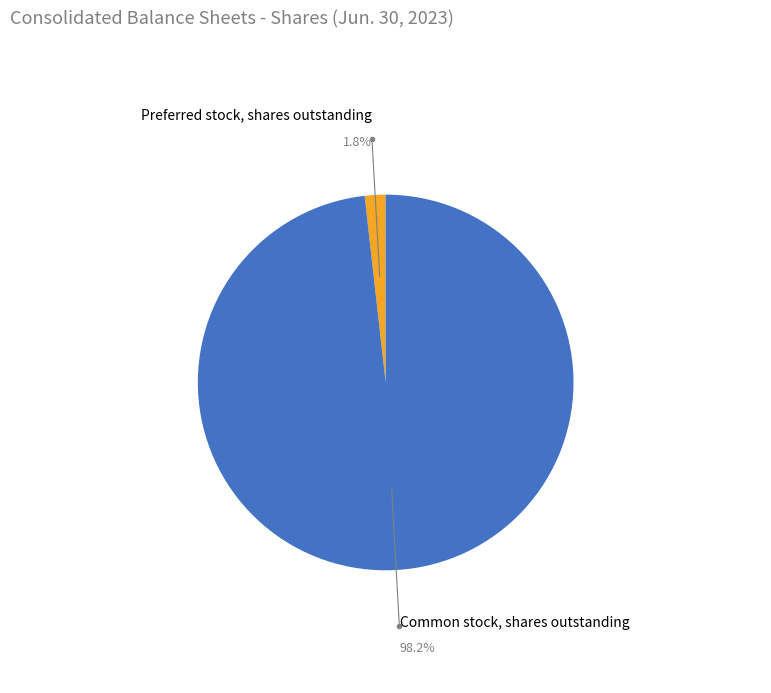

Does any single category account for the majority?

Yes